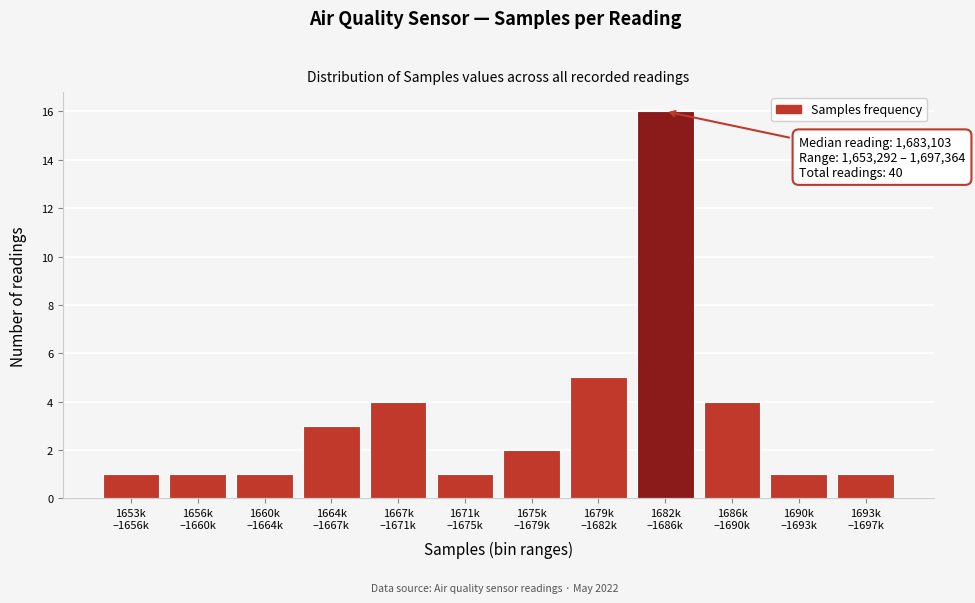

Reading right to left, transcribe all the data shown in this chart.

1	1	4	16	5	2	1	4	3	1	1	1